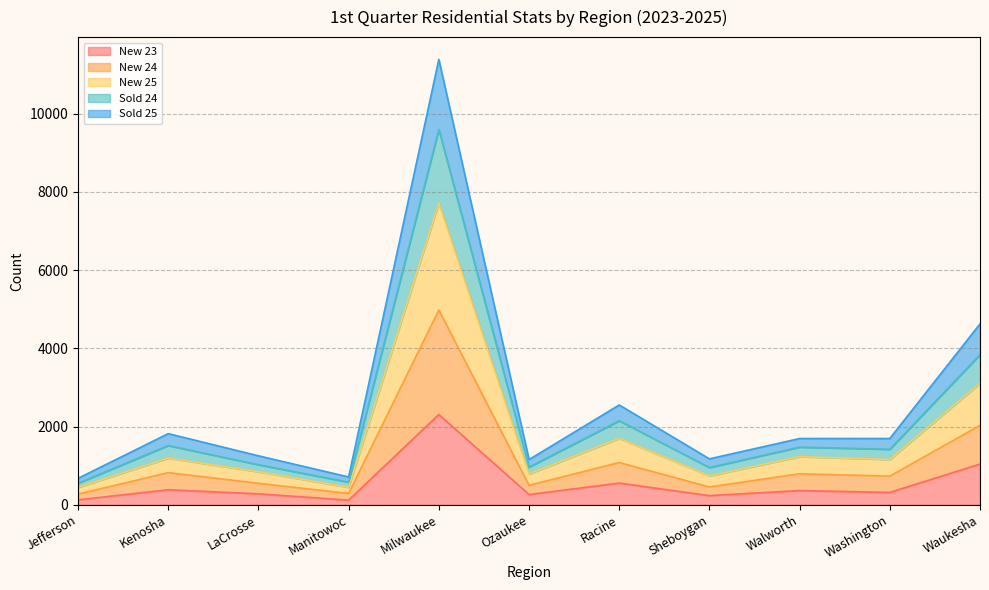

True or false: Sold 25 and Sold 24 cross at least once.

False